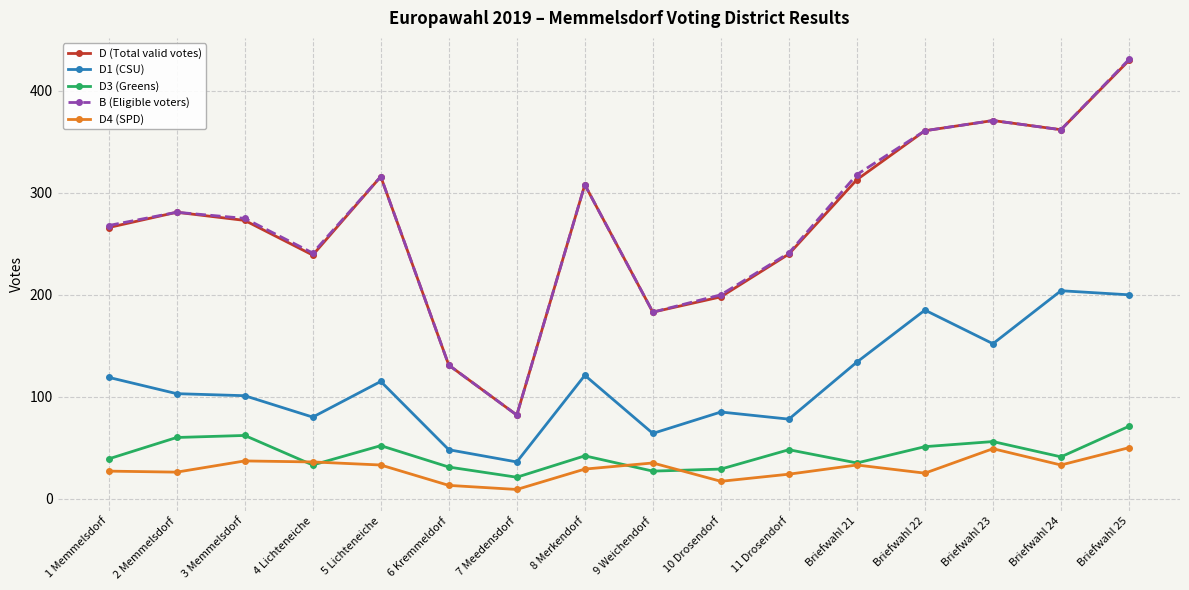

True or false: D (Total valid votes) and D3 (Greens) cross at least once.

False